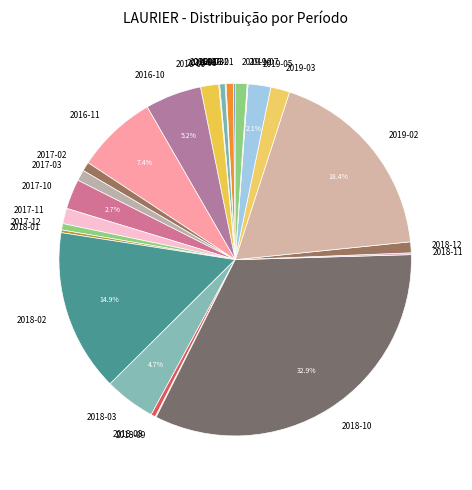

Which category has the biggest portion of the pie?

2018-10